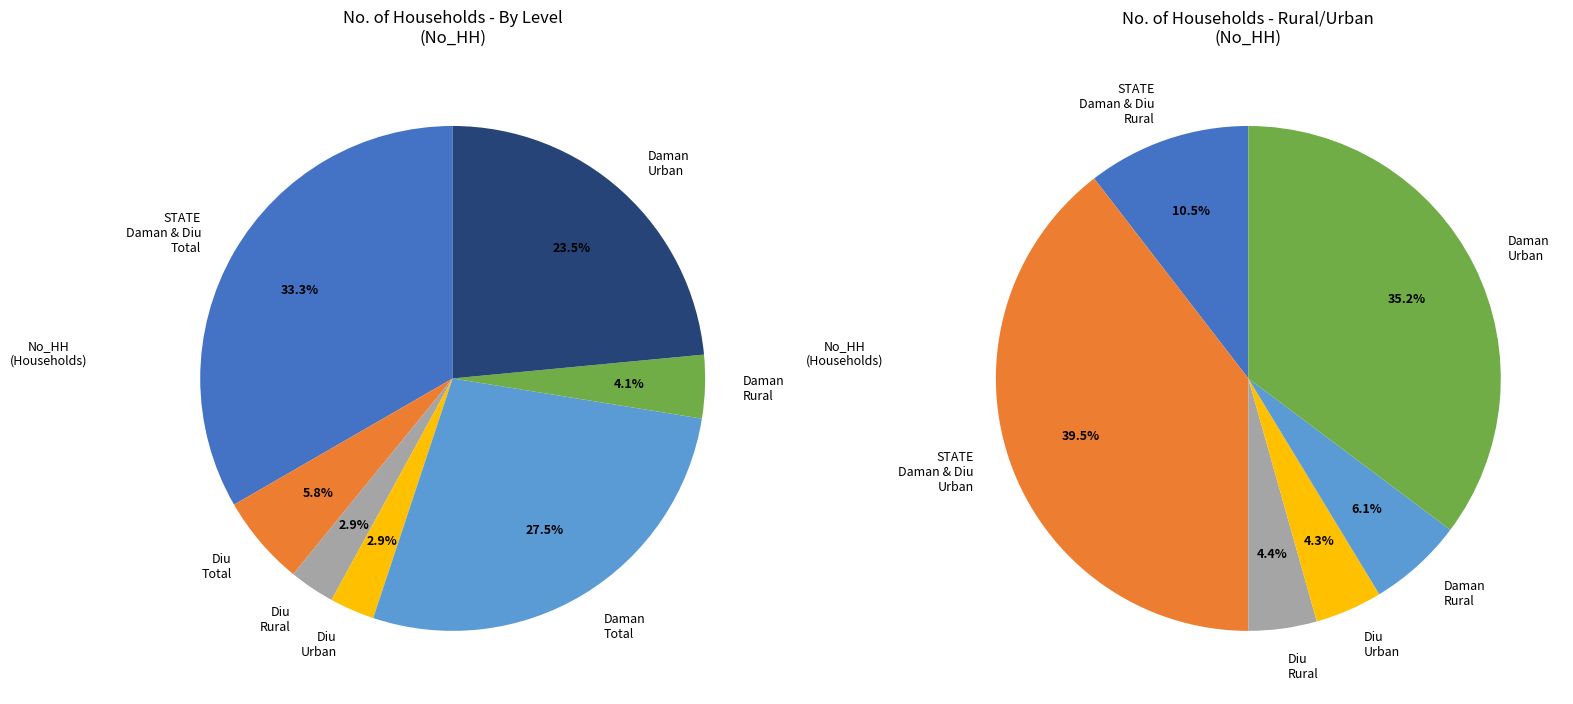

Does any single category account for the majority?

No